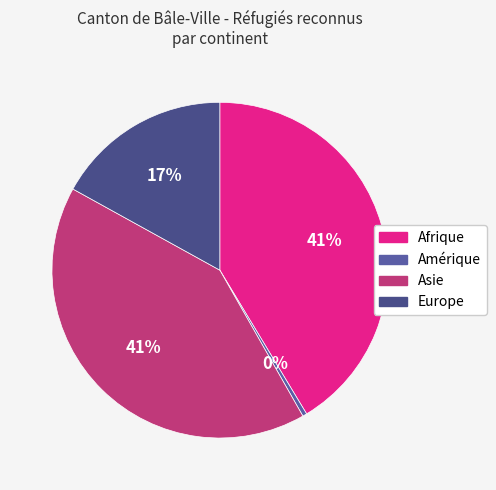

True or false: Asie accounts for 51% of the total.

False